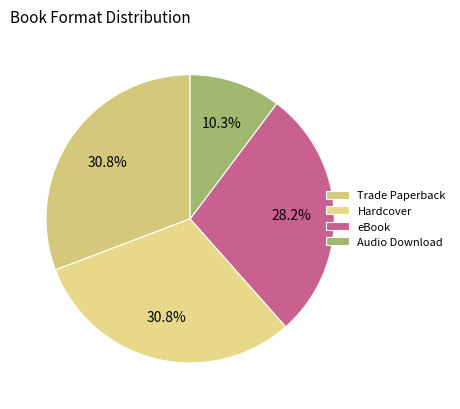

Is Hardcover the majority of the pie?

No